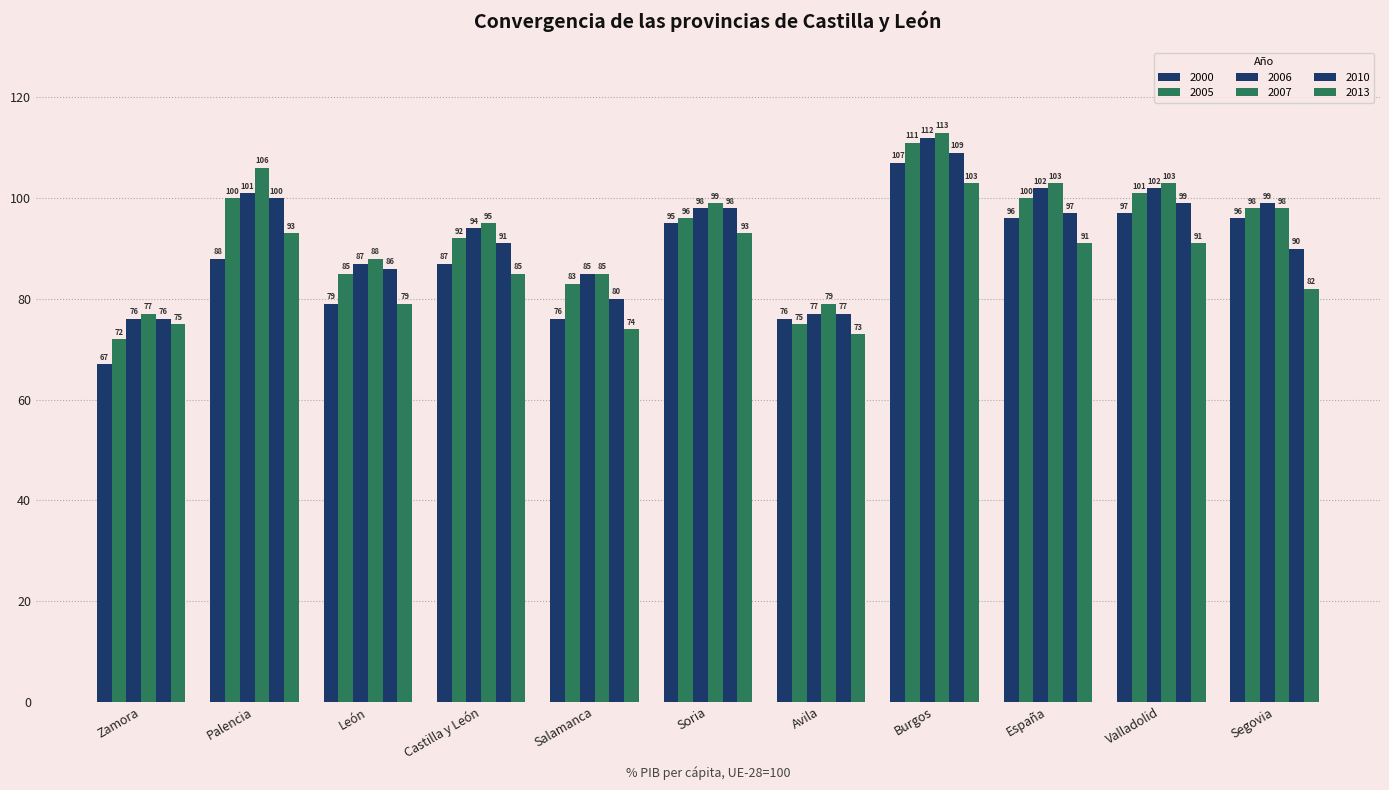

How many distinct data groups are displayed?

6